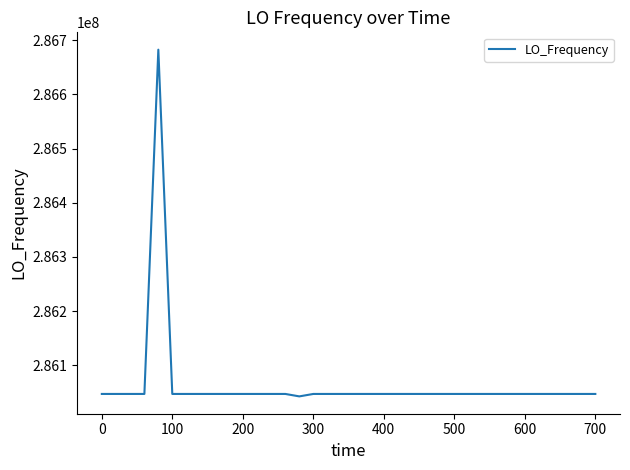

What is the sum of all values?

11442511140.1